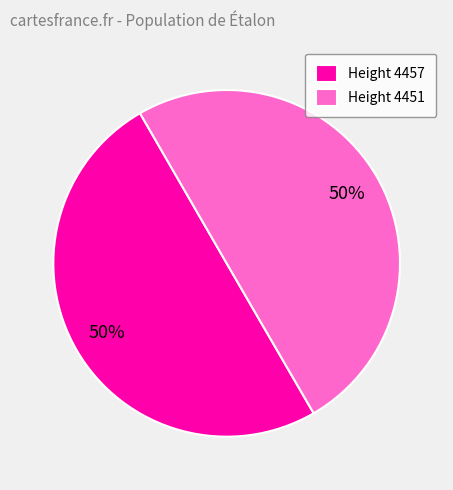

Count the number of slices in the pie.

2